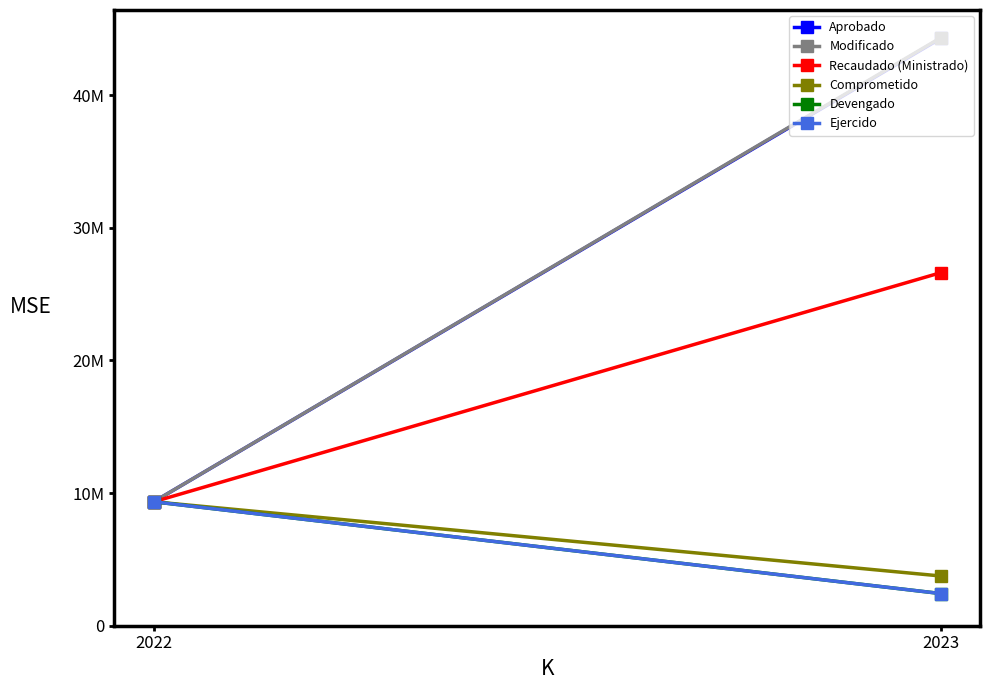

List the series in order of their peak value, lowest first.

Comprometido, Devengado, Ejercido, Recaudado (Ministrado), Aprobado, Modificado